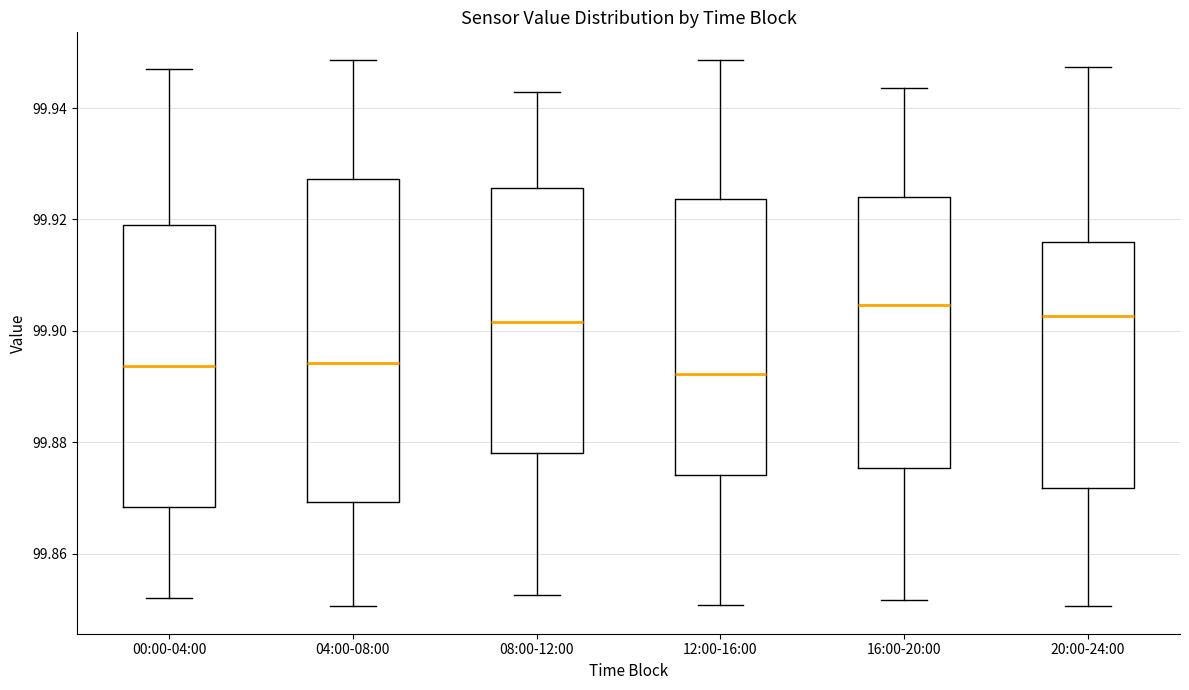

Comparing the boxes themselves (not the whiskers), which one is the tallest?

04:00-08:00